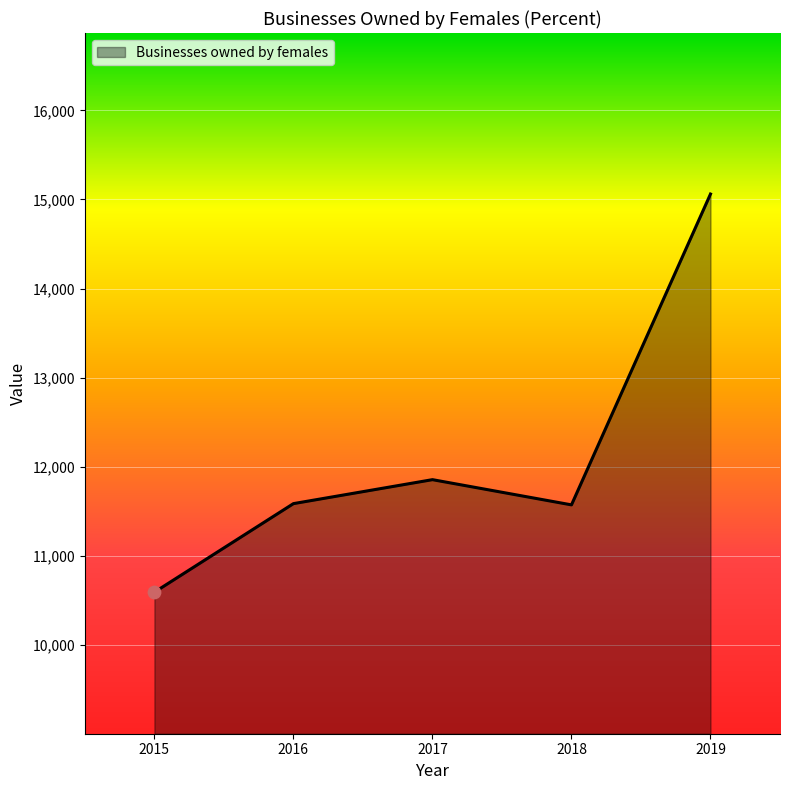

What is the change in value from 2016 to 2018?

-14